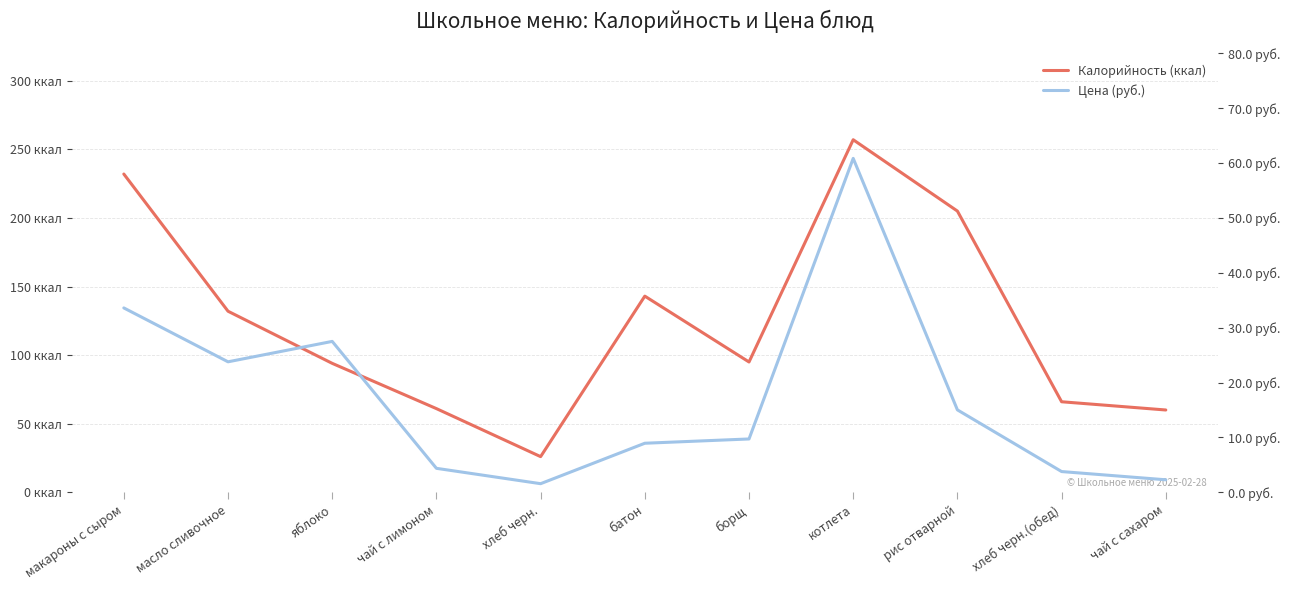

Reading right to left, what are all the values shown in this chart?

Калорийность (ккал): 60.0	66.0	205.0	257.0	95.0	143.0	26.0	61.0	94.0	132.0	232.0
Цена (руб.): 2.3	3.8	15.0	60.9	9.7	8.9	1.6	4.4	27.5	23.8	33.6